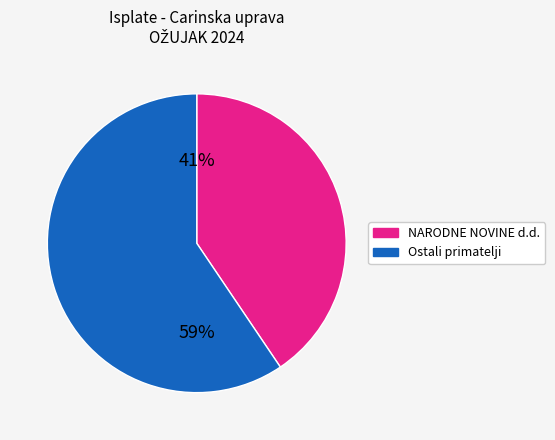

Count the number of slices in the pie.

2